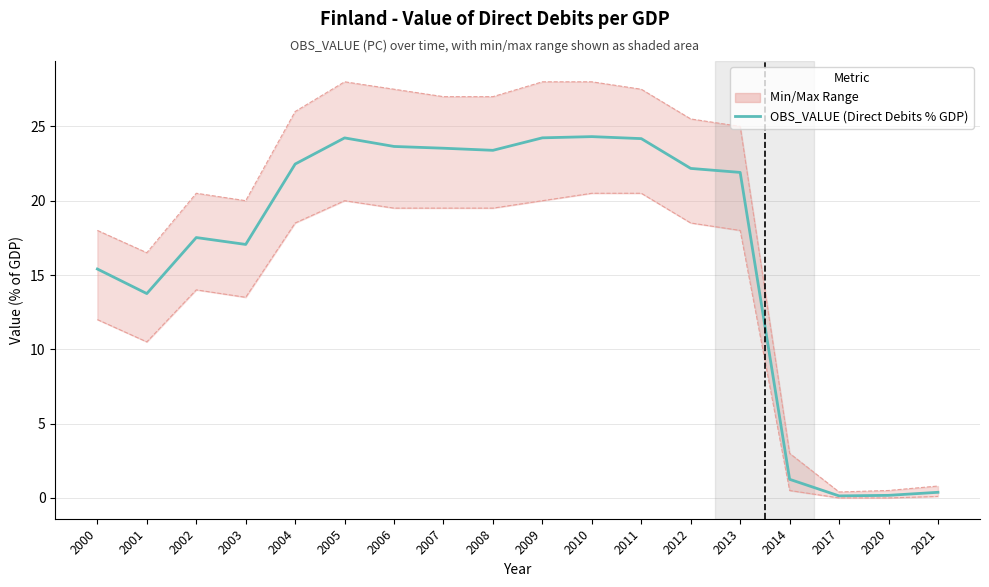

List the labels in order of value, smallest first.

2017, 2020, 2021, 2014, 2001, 2000, 2003, 2002, 2013, 2012, 2004, 2008, 2007, 2006, 2011, 2005, 2009, 2010